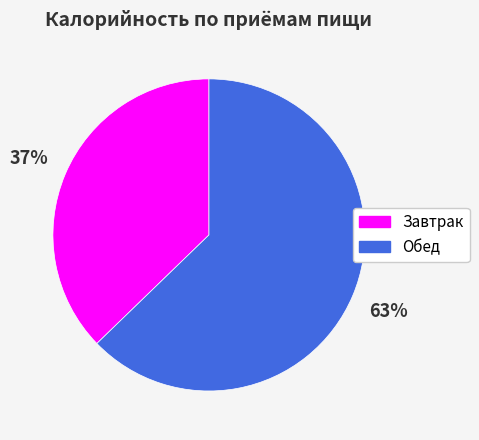

How many segments does this pie chart have?

2